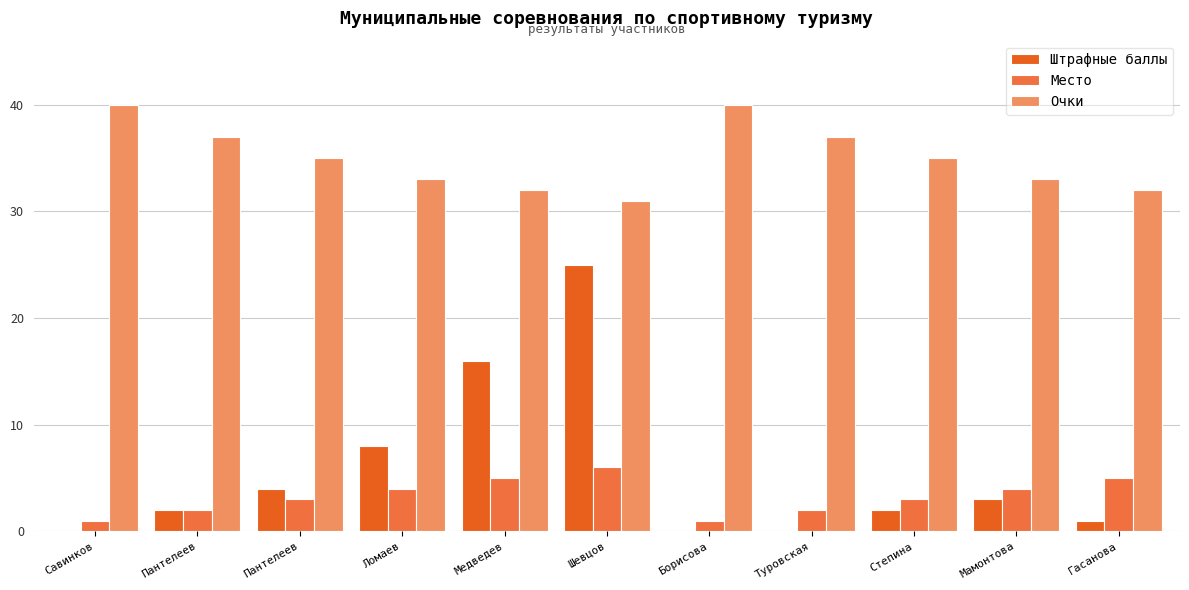

How many distinct data groups are displayed?

3